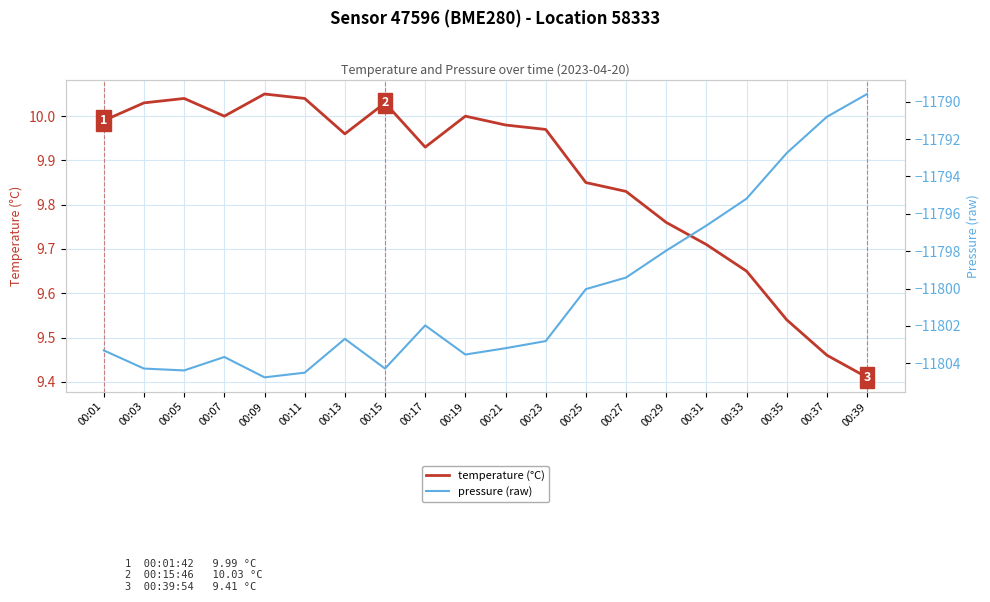

Is this an area chart (filled region under the line)?

No